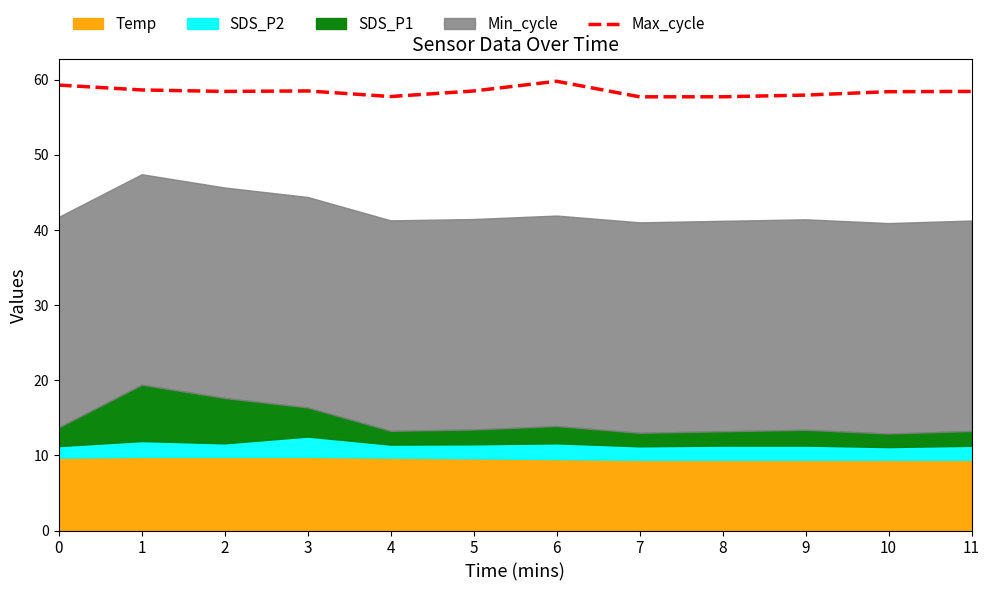

Read the value at 7.

57.7